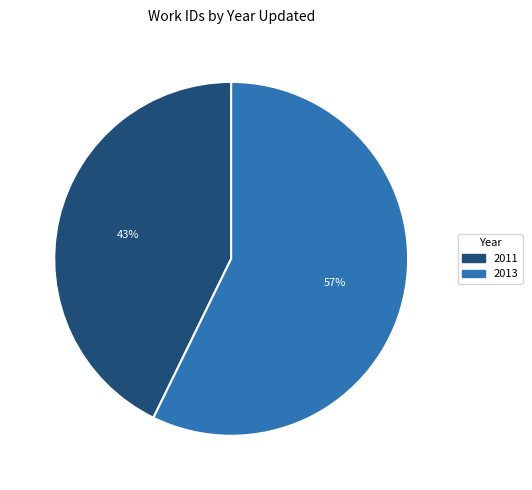

To the nearest percent, what is the difference between the largest and smallest slice percentages?

14%